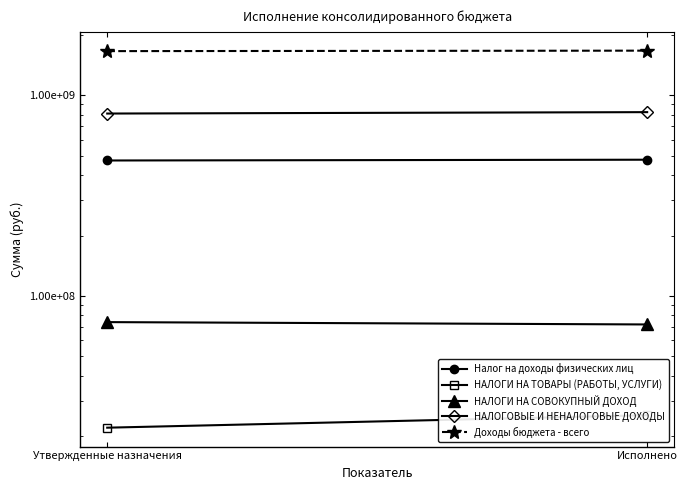

The НАЛОГИ НА ТОВАРЫ (РАБОТЫ, УСЛУГИ) series shows 5832549.0 at Утвержденные назначения. True or false?

False